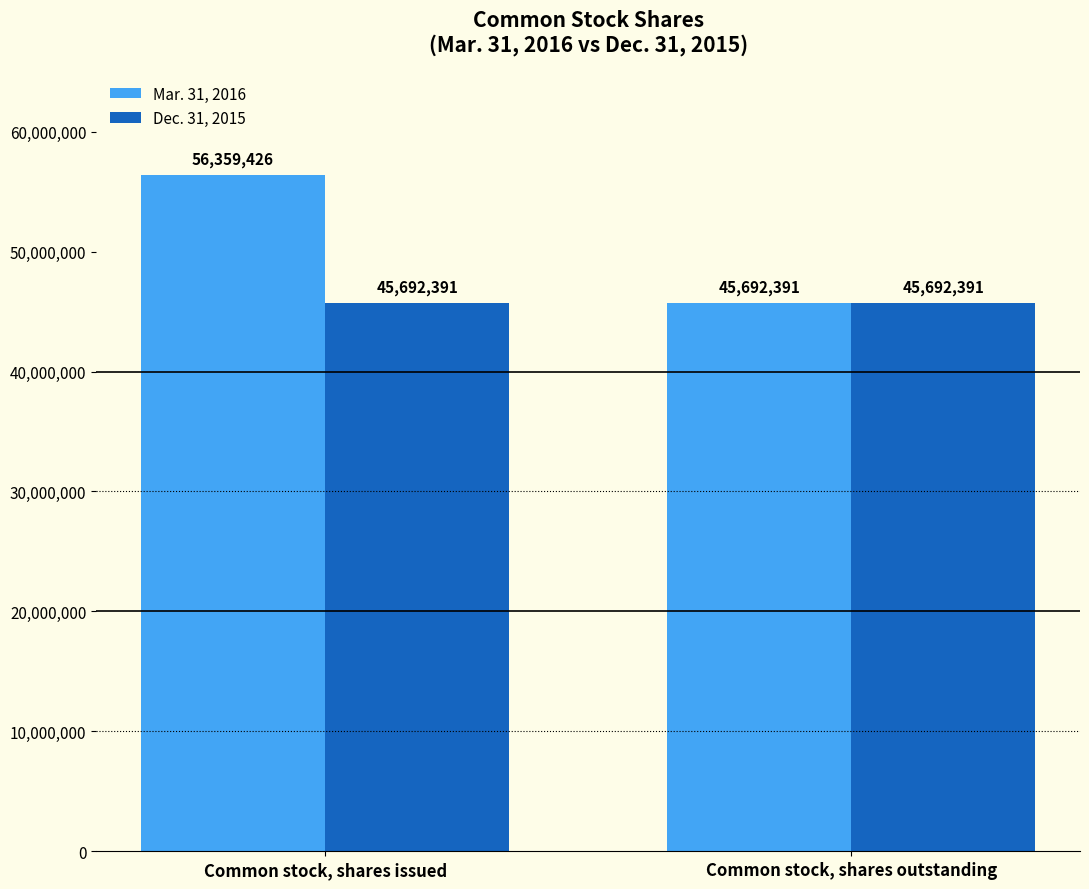

What is the sum of all Dec. 31, 2015 values?

91384782